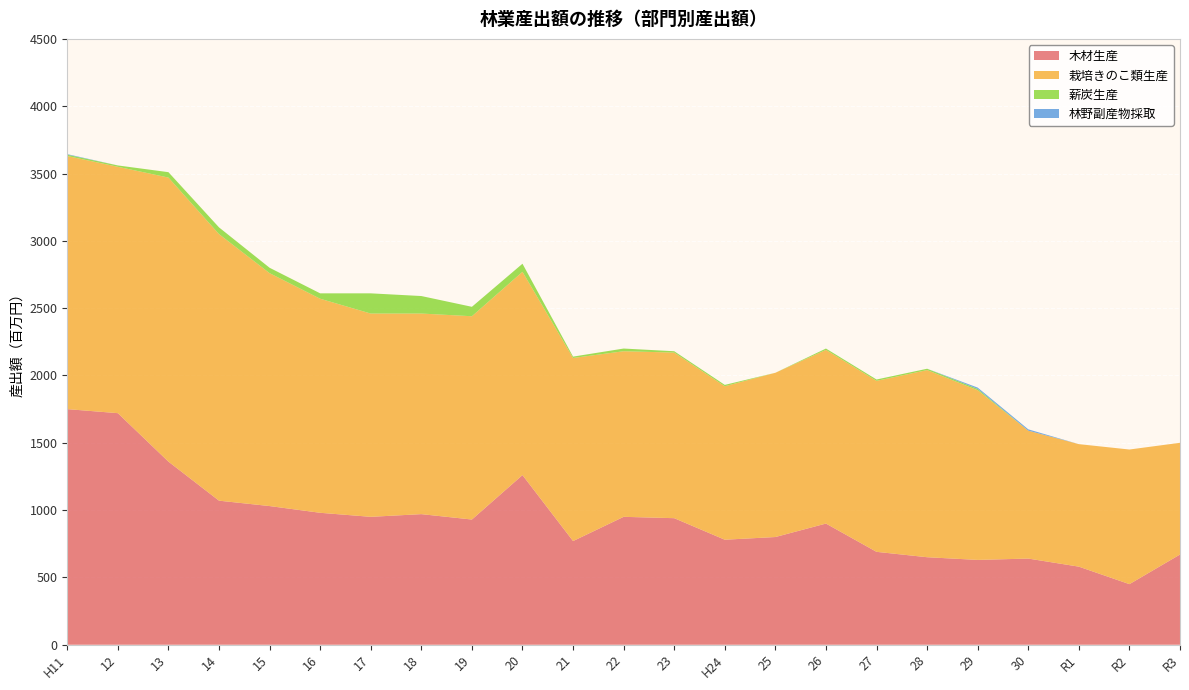

Reading left to right, list all the values displayed in this chart.

木材生産: 1750	1720	1360	1070	1030	980	950	970	930	1260	770	950	940	780	800	900	690	650	630	640	580	450	670
栽培きのこ類生産: 1880	1830	2110	1980	1730	1590	1510	1490	1510	1510	1360	1230	1230	1140	1220	1290	1270	1390	1260	950	910	1000	830
薪炭生産: 10	10	40	50	40	40	150	130	70	60	10	20	10	10	0	10	10	10	10	0	0	0	0
林野副産物採取: 4	0	0	0	0	0	0	0	0	0	0	0	0	0	0	0	0	0	10	10	0	0	0